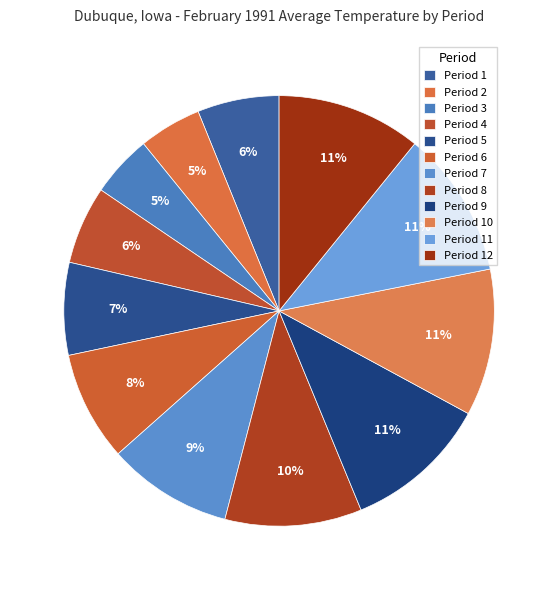

How many segments does this pie chart have?

12